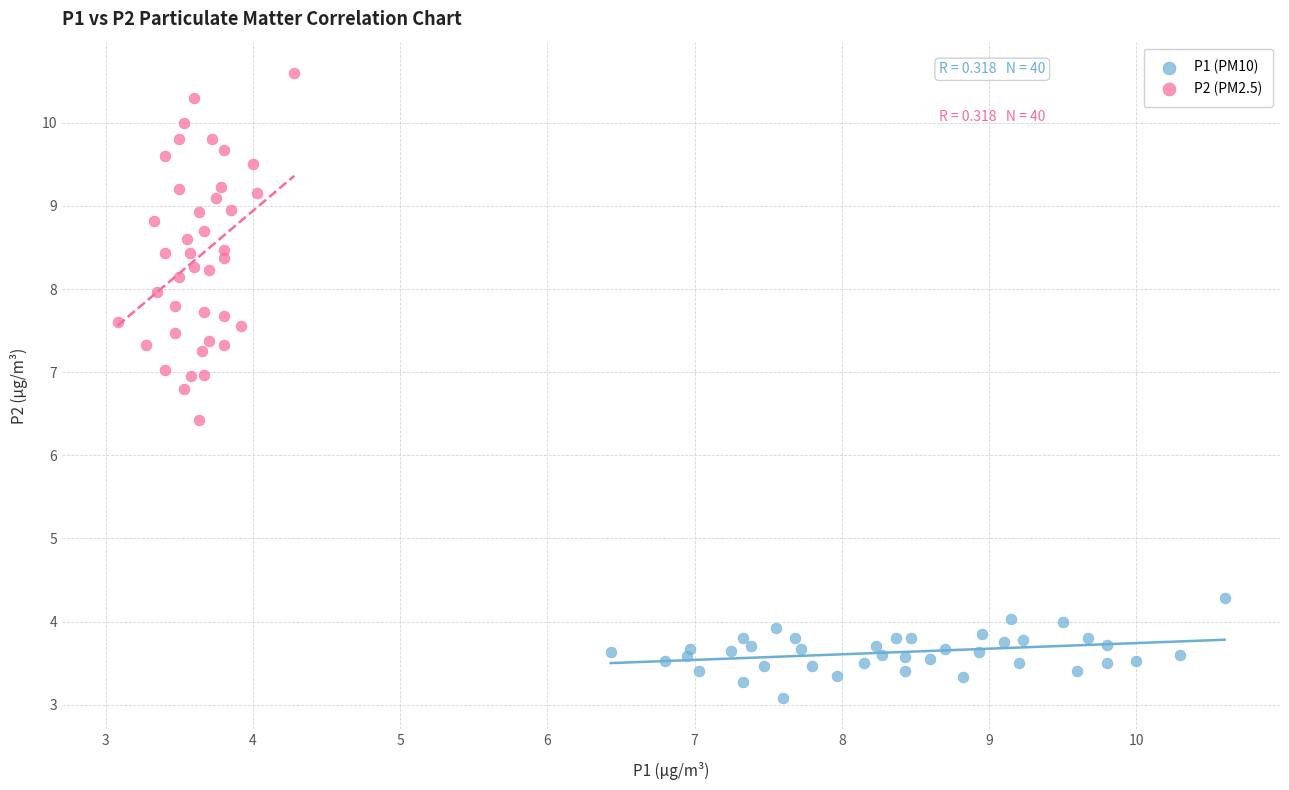

Which series reaches the minimum Y coordinate?

P1 (PM10)